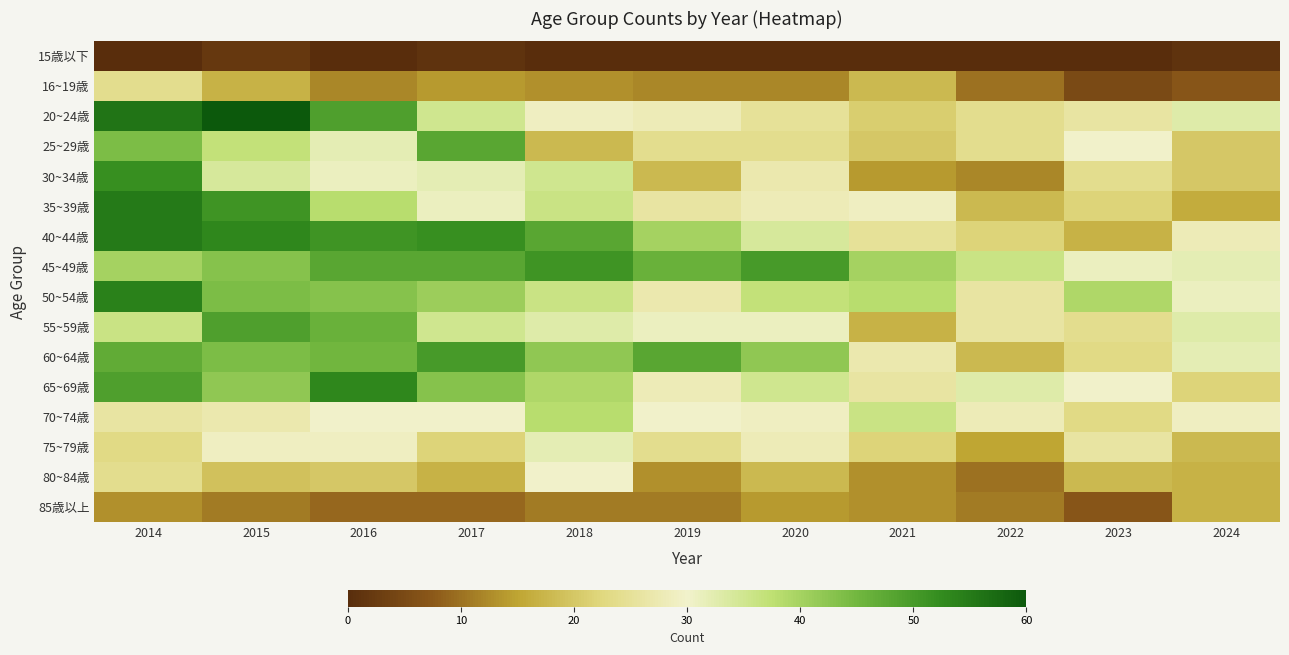

List the series in order of their peak value, lowest first.

15歳以下, 85歳以上, 16~19歳, 80~84歳, 75~79歳, 70~74歳, 25~29歳, 55~59歳, 60~64歳, 45~49歳, 30~34歳, 65~69歳, 50~54歳, 35~39歳, 40~44歳, 20~24歳